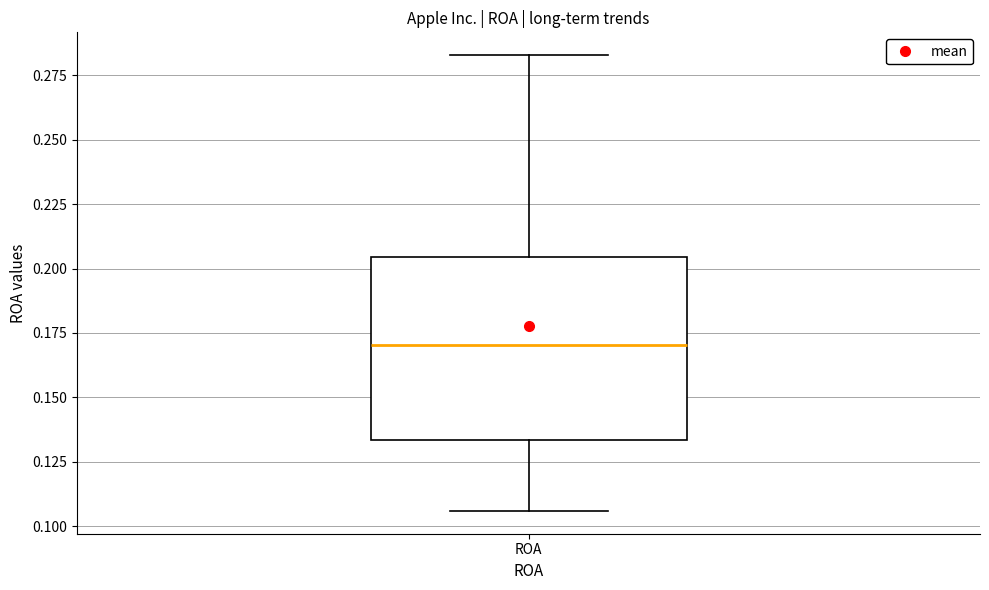

Transcribe this box plot: give where the median line is, the range the box spans, and where the two whiskers end, as read against the y-axis. The values are not printed on the chart, so give them approximately, as read against the axis.

median 0.170, box 0.135 to 0.205, whiskers 0.105 to 0.285